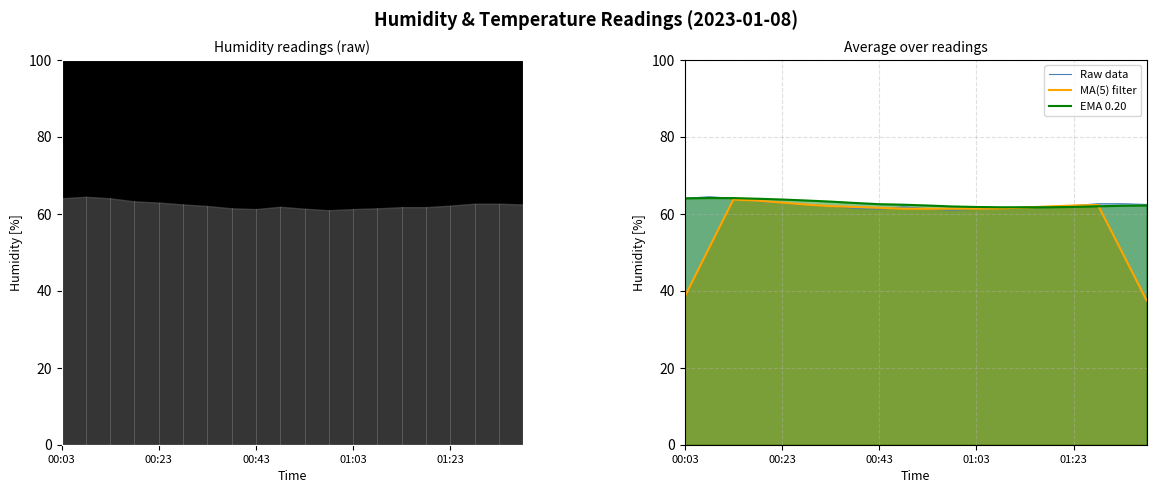

What is the maximum value shown in the chart?

64.4